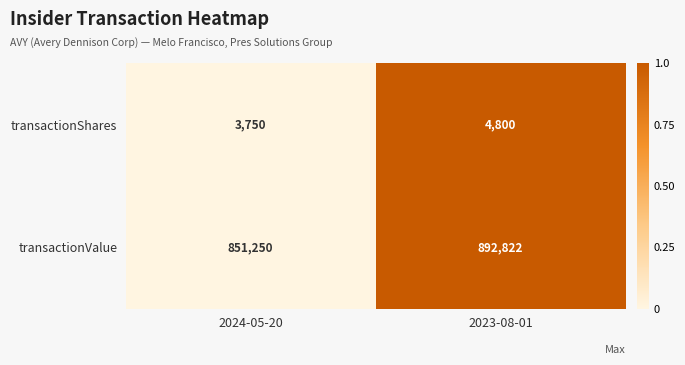

What is the average value of the transactionShares series?

4275